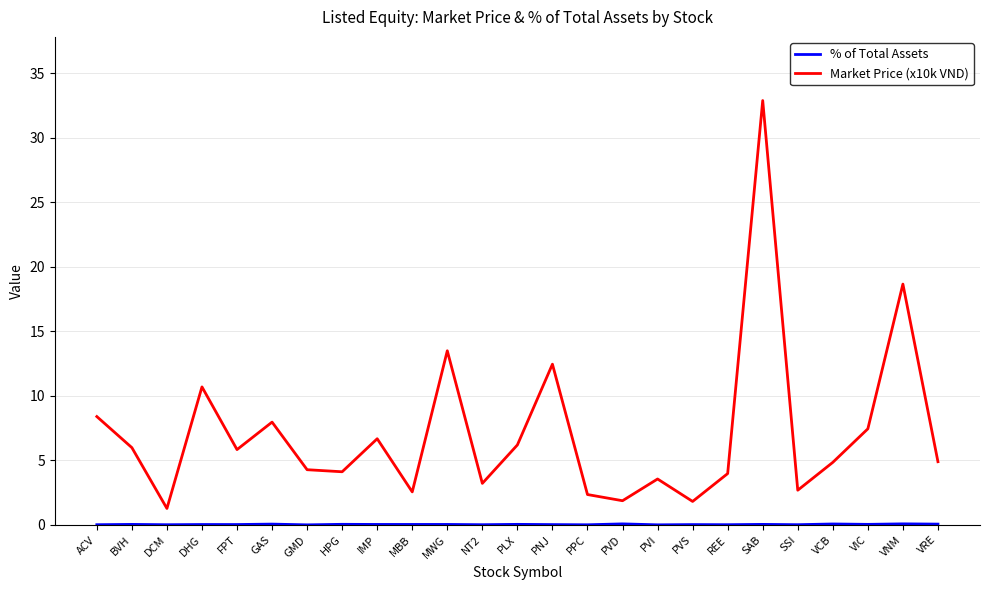

What is the difference between the Market Price (x10k VND) values at PNJ and VRE?

7.6